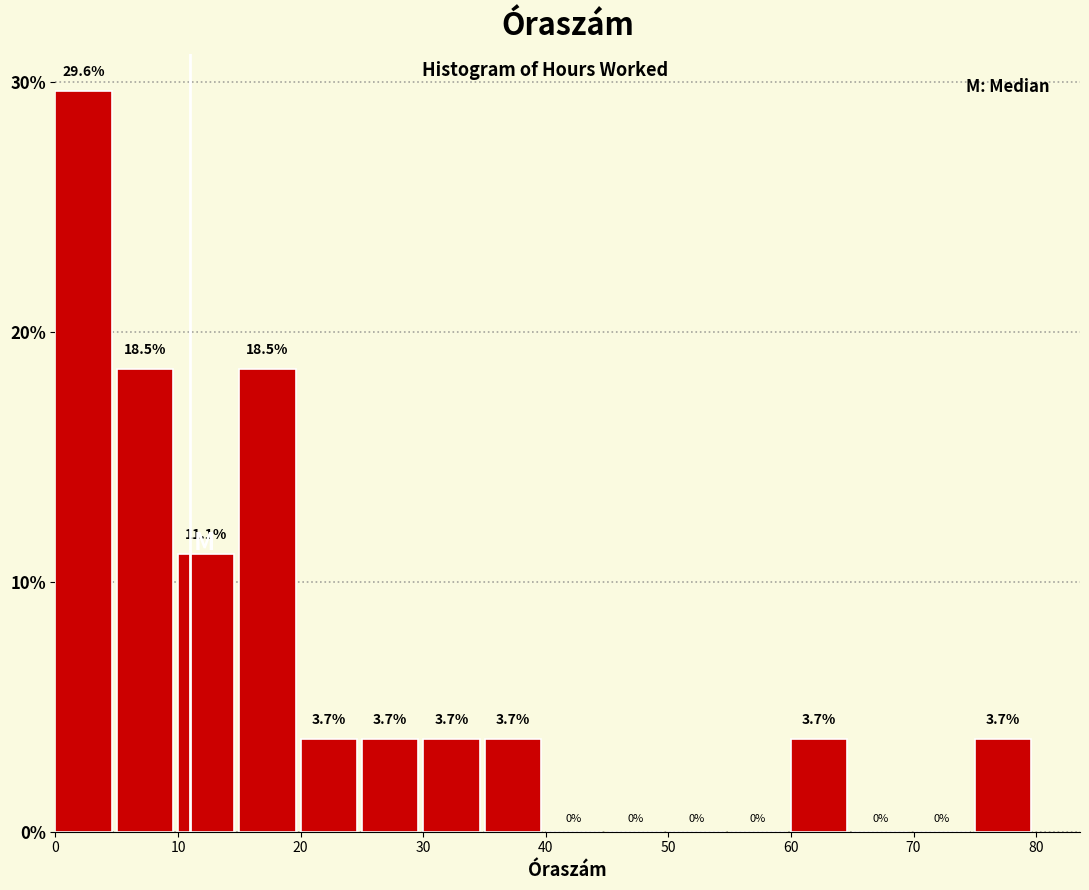

Reading left to right, list every bar in this chart as the range it spans on the x-axis followed by its height.

0 to 5: 29.6
5 to 10: 18.5
10 to 15: 11.1
15 to 20: 18.5
20 to 25: 3.7
25 to 30: 3.7
30 to 35: 3.7
35 to 40: 3.7
40 to 45: 0.0
45 to 50: 0.0
50 to 55: 0.0
55 to 60: 0.0
60 to 65: 3.7
65 to 70: 0.0
70 to 75: 0.0
75 to 80: 3.7